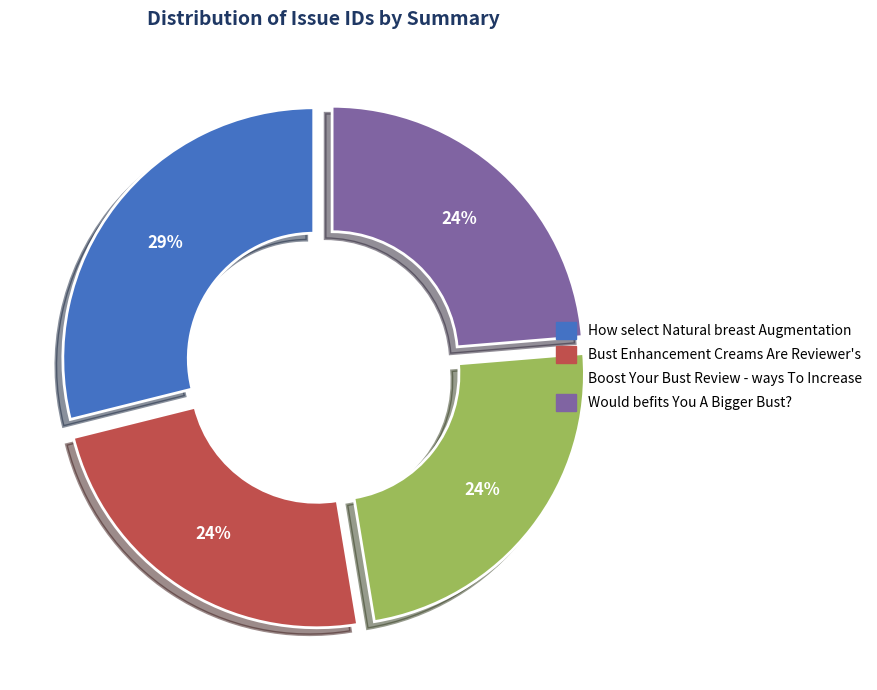

The Would befits You A Bigger Bust? slice represents 17% of the pie. True or false?

False